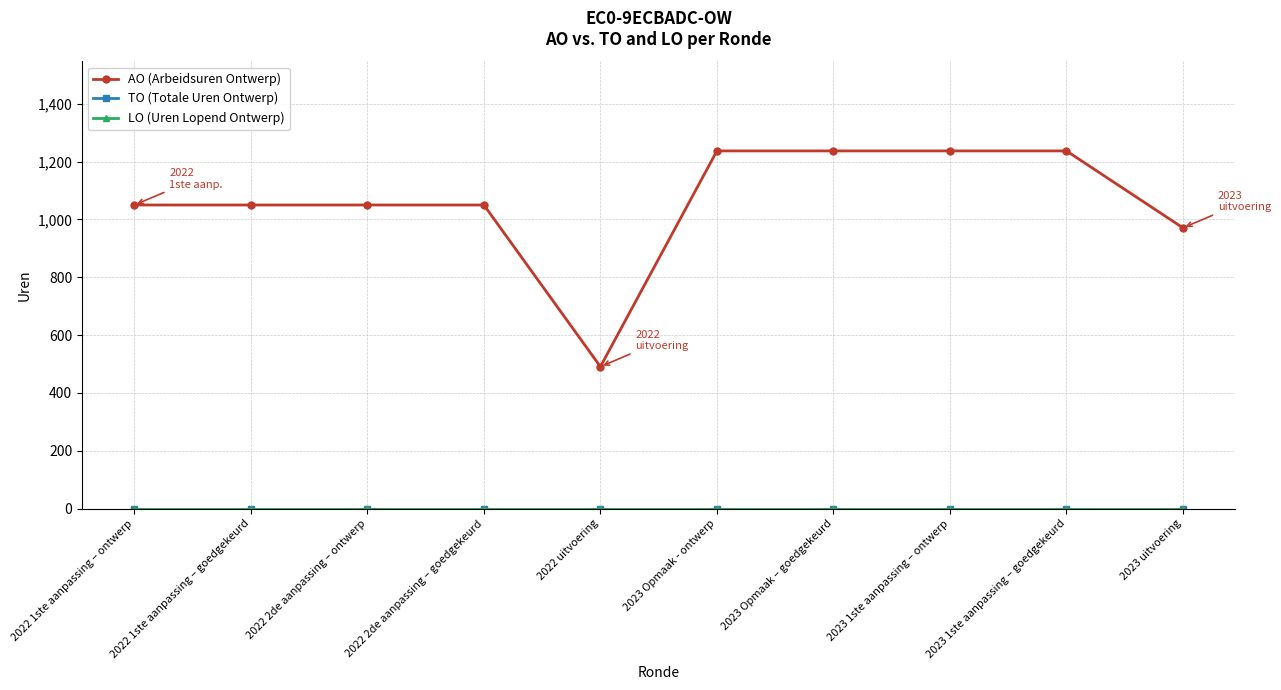

What is the difference between the AO (Arbeidsuren Ontwerp) values at 2022 2de aanpassing – goedgekeurd and 2023 Opmaak – goedgekeurd?

187